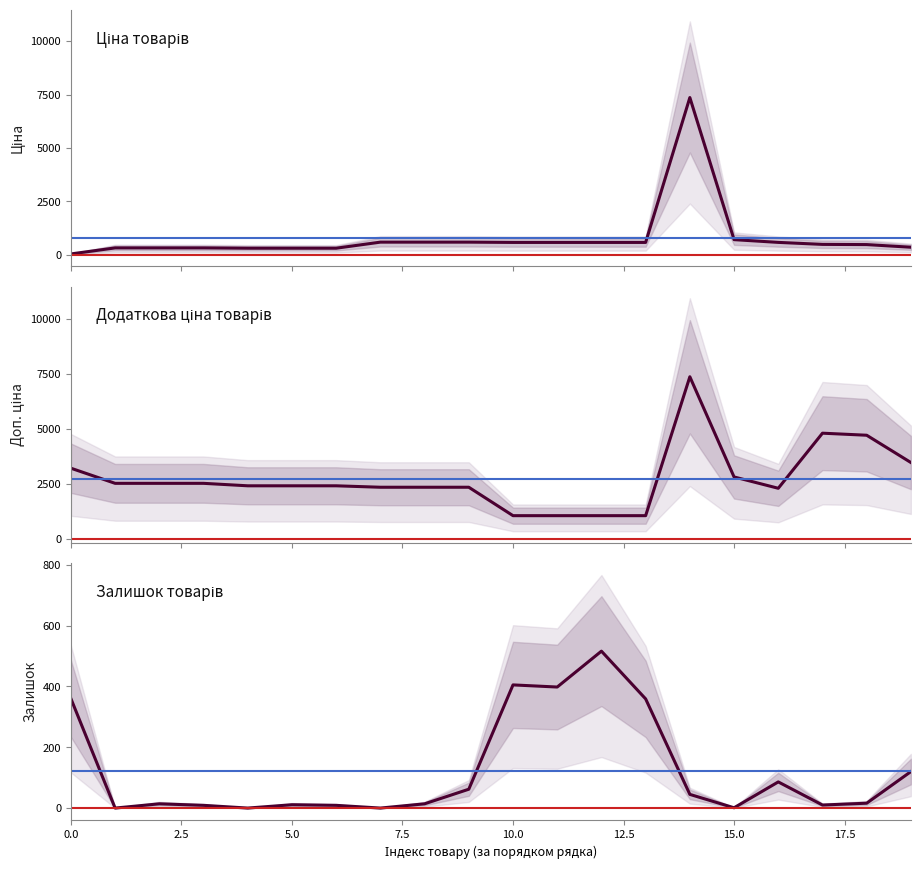

True or false: Доп. ціна and Ціна cross at least once.

False